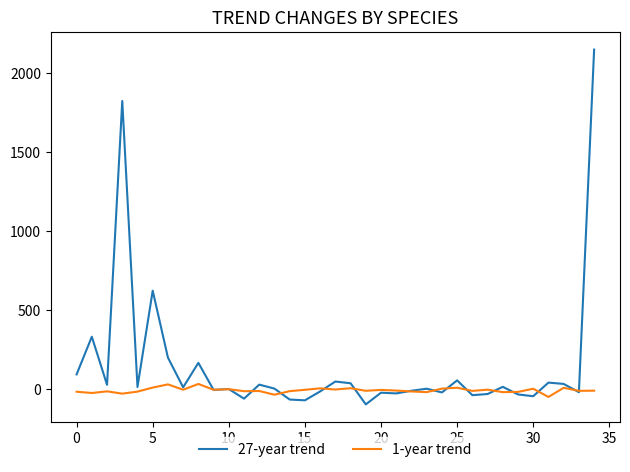

Which series has the largest total across all categories?

27-year trend